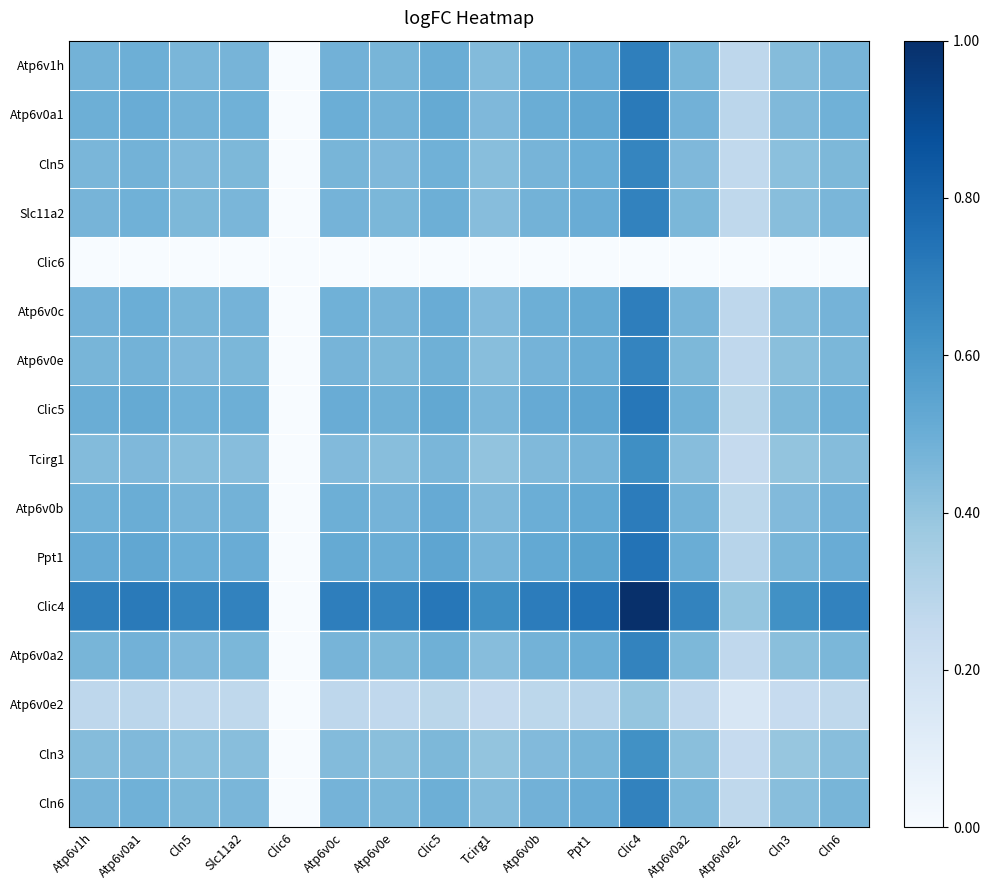

At which category does the chart reach its minimum across all series?

Clic6